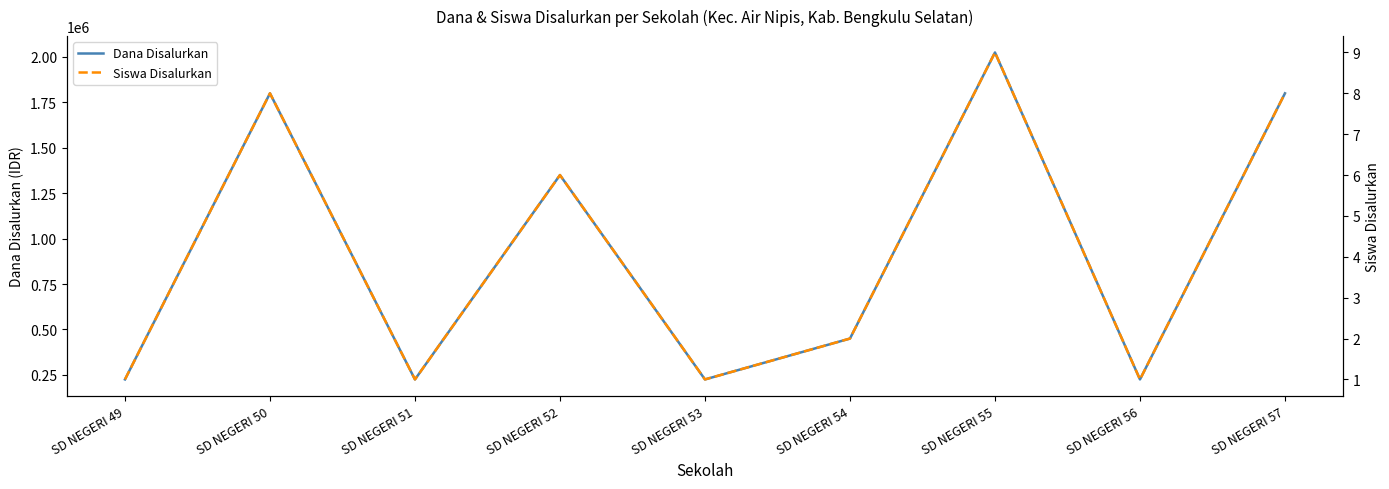

The value of Dana Disalurkan at SD NEGERI 55 is 550711. True or false?

False